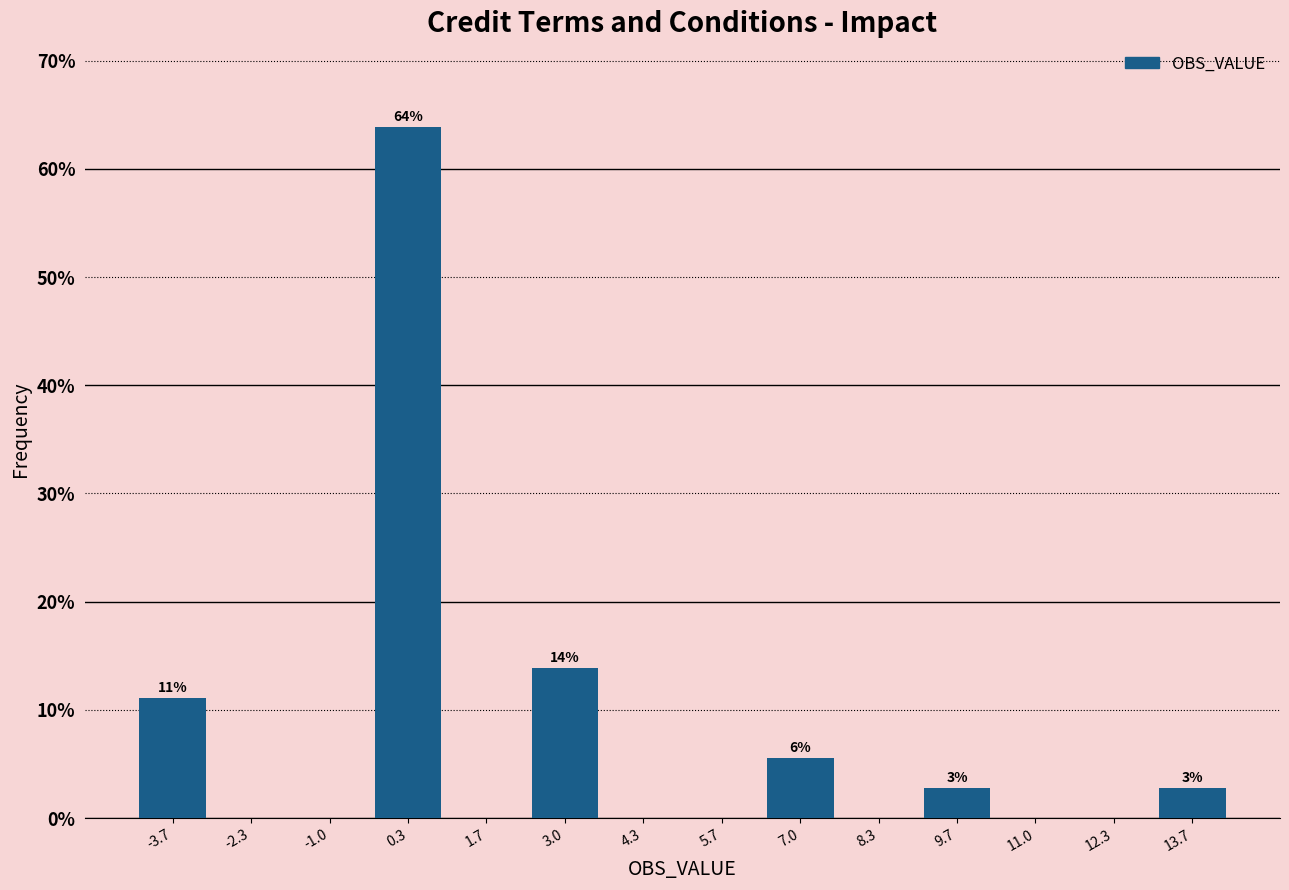

Which range on the x-axis has the tallest bar?

-0.4 to 1.0